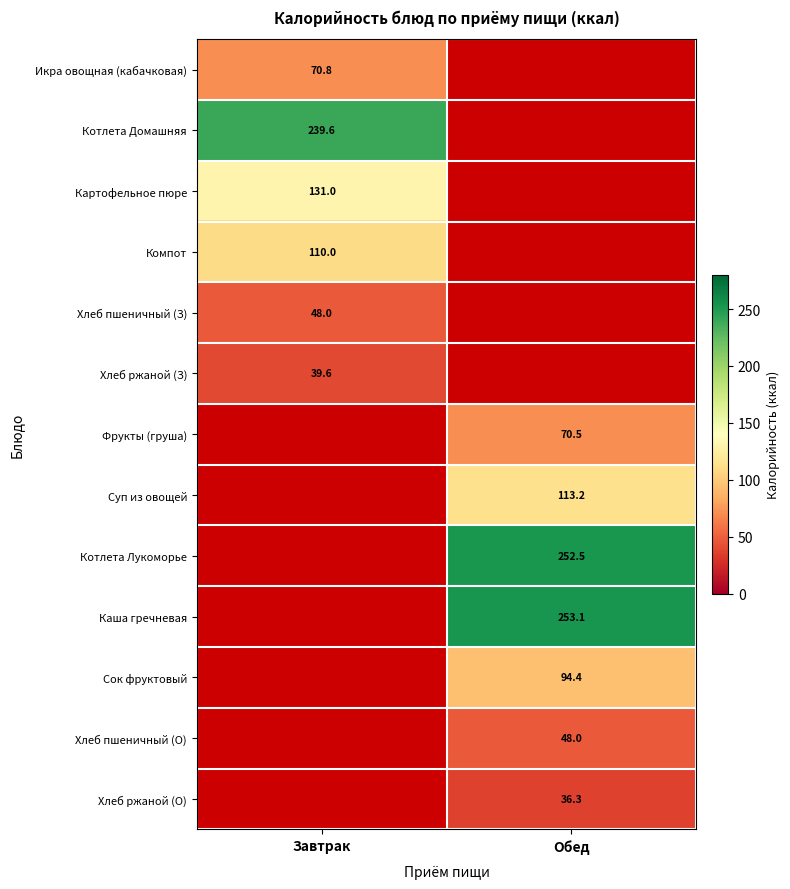

What is the difference between the highest and lowest values at Завтрак?

239.6